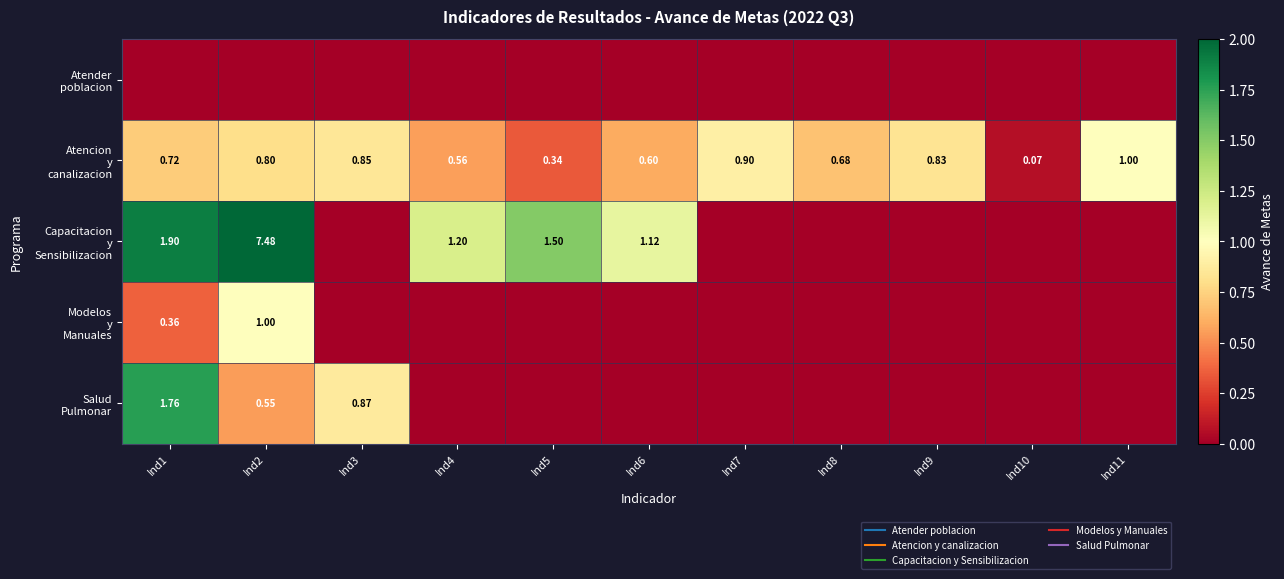

Between Ind1 and Ind8, which series saw the biggest shift?

Capacitacion y Sensibilizacion